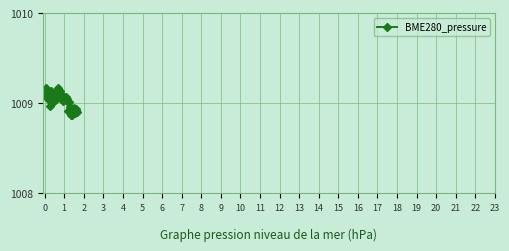

True or false: the data has more than 2 interior local peaks.

True